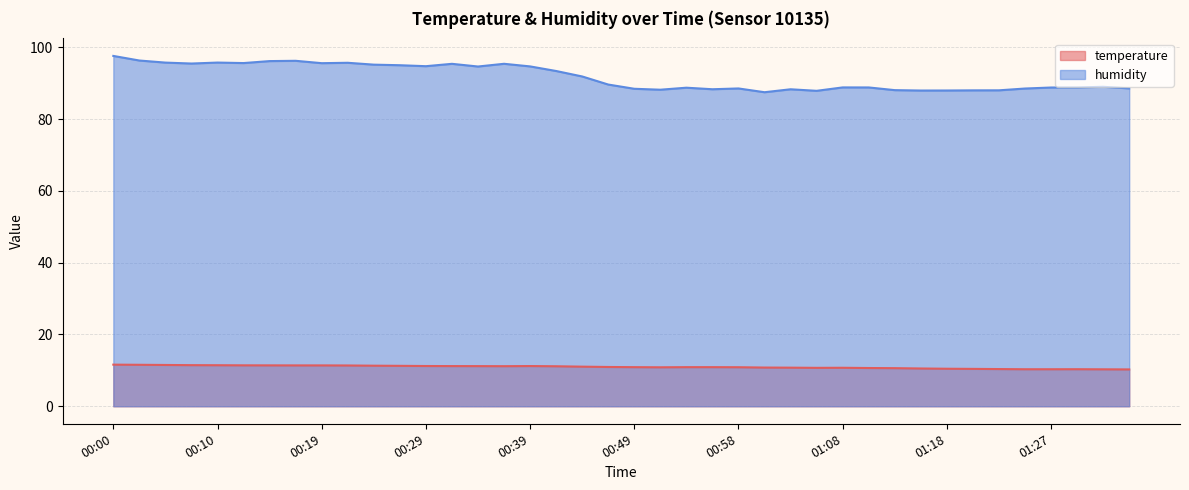

Is it true that humidity equals 94.6 at 00:34?

True